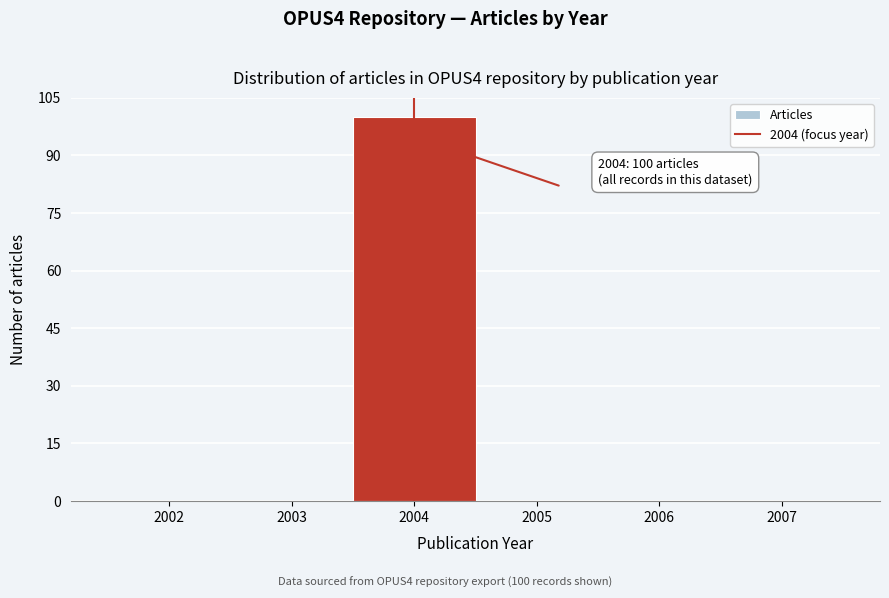

Over which range of the x-axis is the bar tallest?

2003.5 to 2004.5